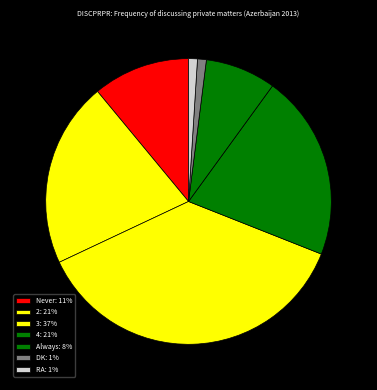

How many slices are in this pie chart?

7